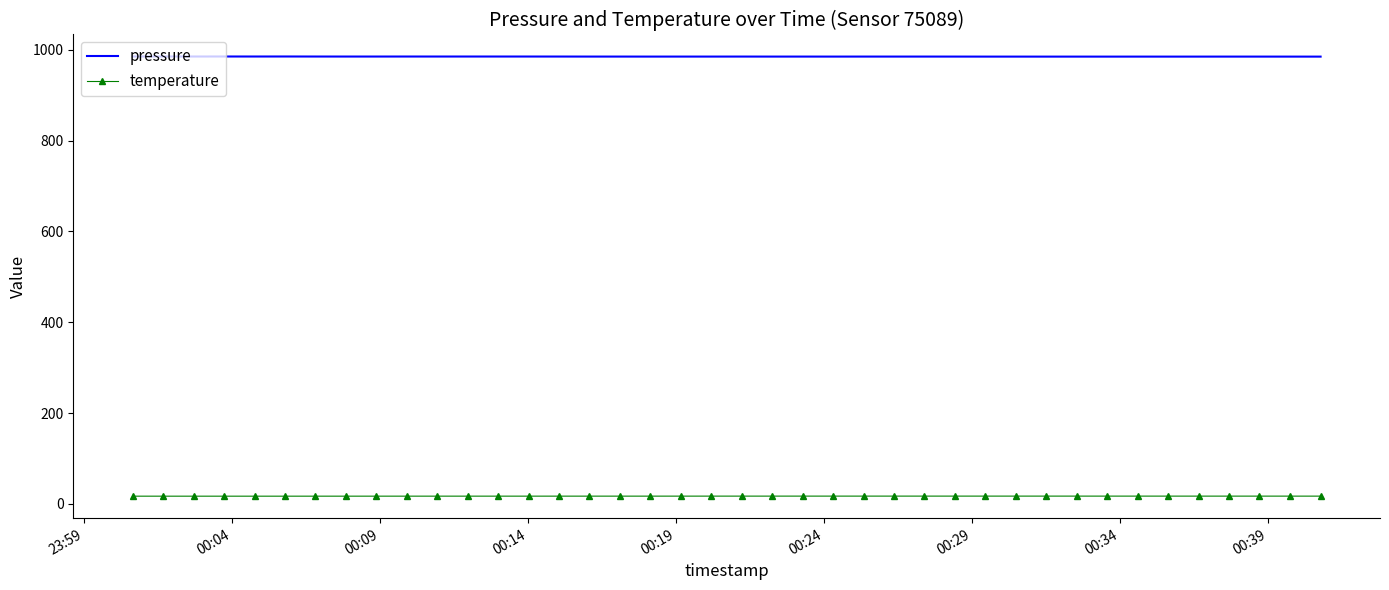

True or false: temperature and pressure cross at least once.

False